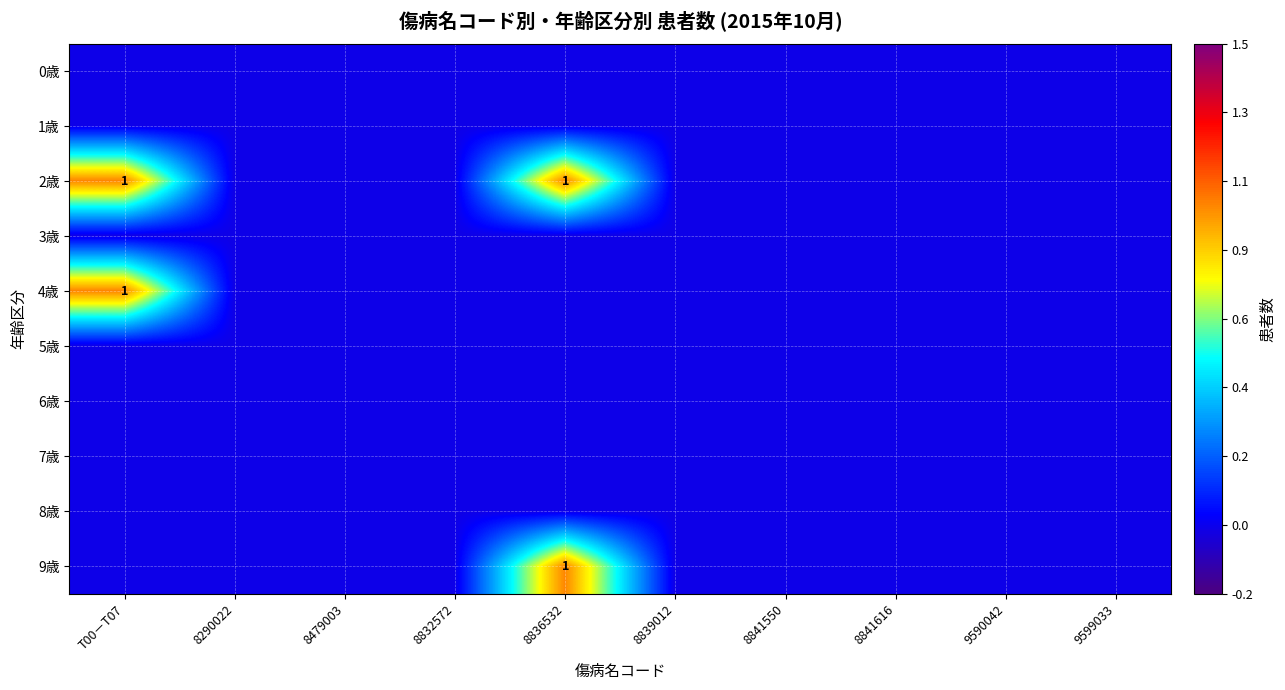

Count the number of data series in this chart.

10